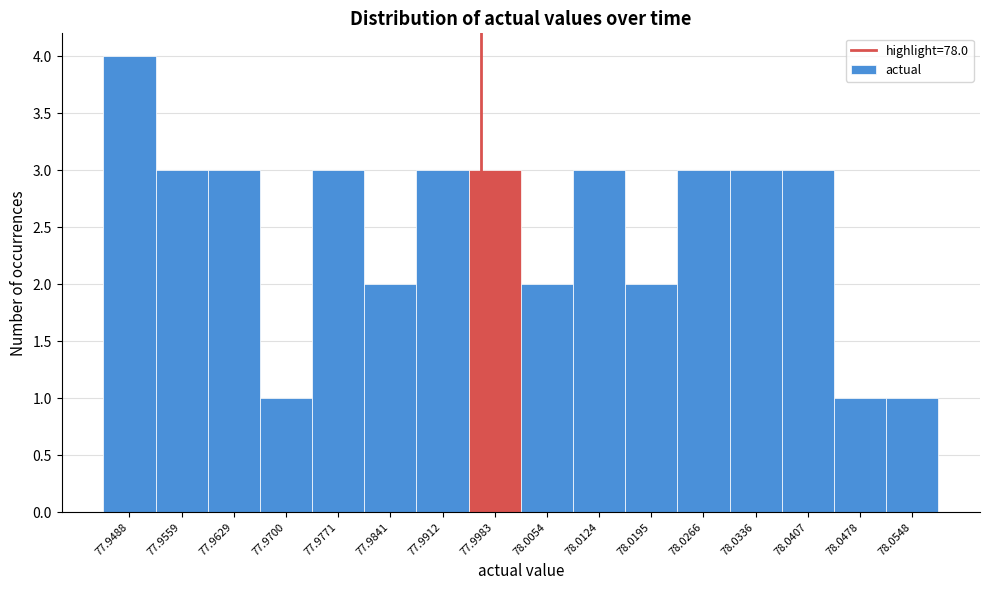

Reading left to right, extract all data points from this chart.

4	3	3	1	3	2	3	3	2	3	2	3	3	3	1	1